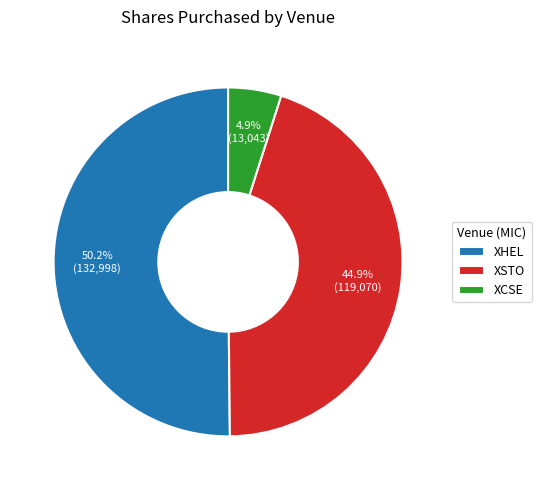

Approximately how many times larger is the value at XHEL compared to XCSE?

10.2